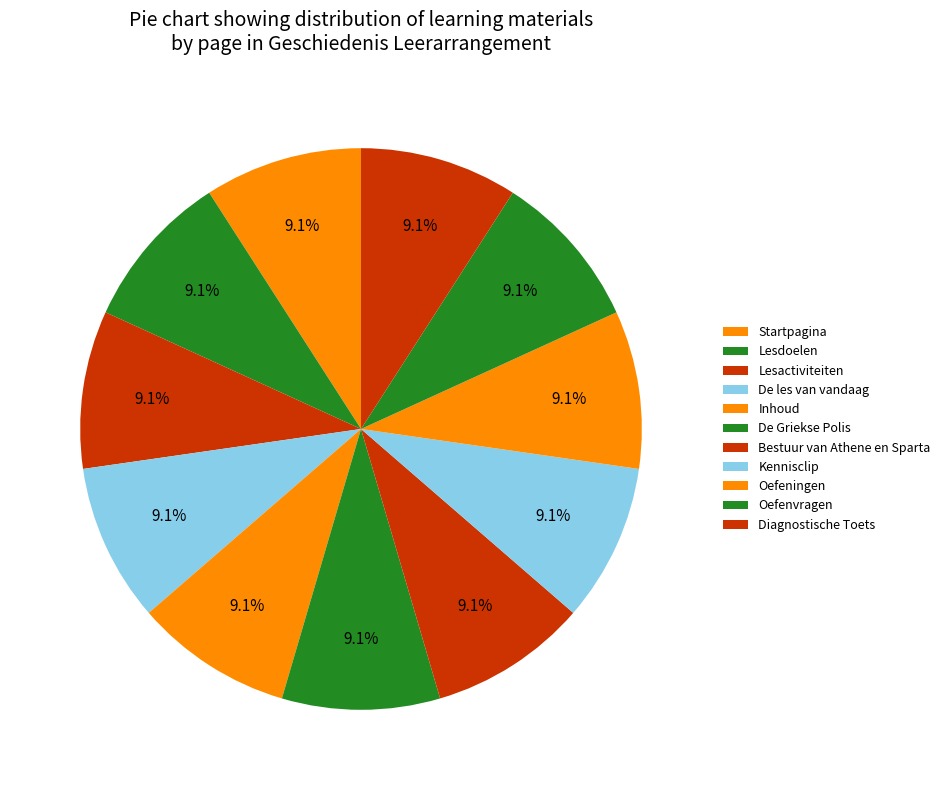

Is there a majority slice in this chart?

No